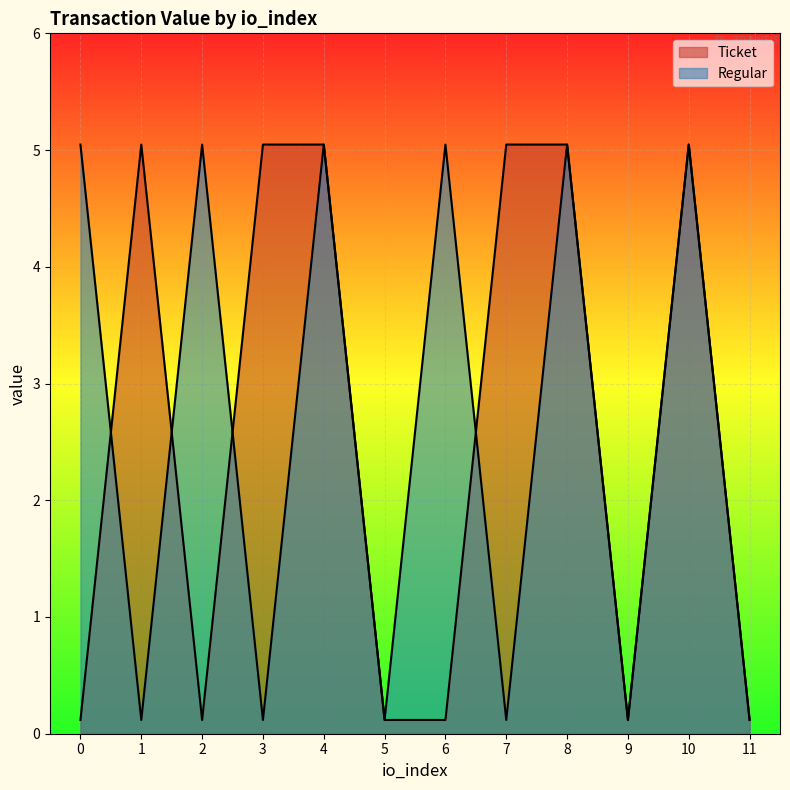

Rank the series by their maximum value, from highest to lowest.

Ticket, Regular